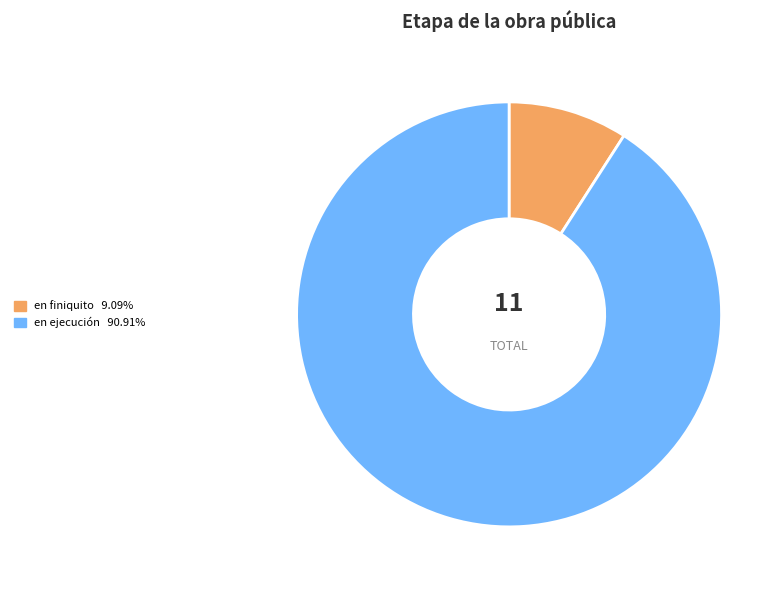

Which slice is the smallest?

en finiquito